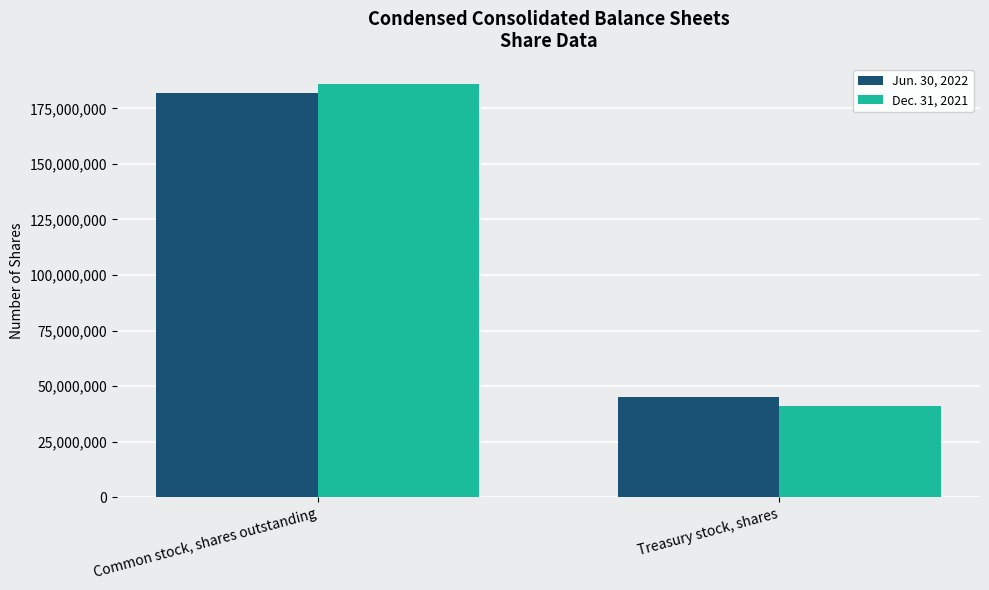

What is the difference between the Dec. 31, 2021 values at Treasury stock, shares and Common stock, shares outstanding?

144700000